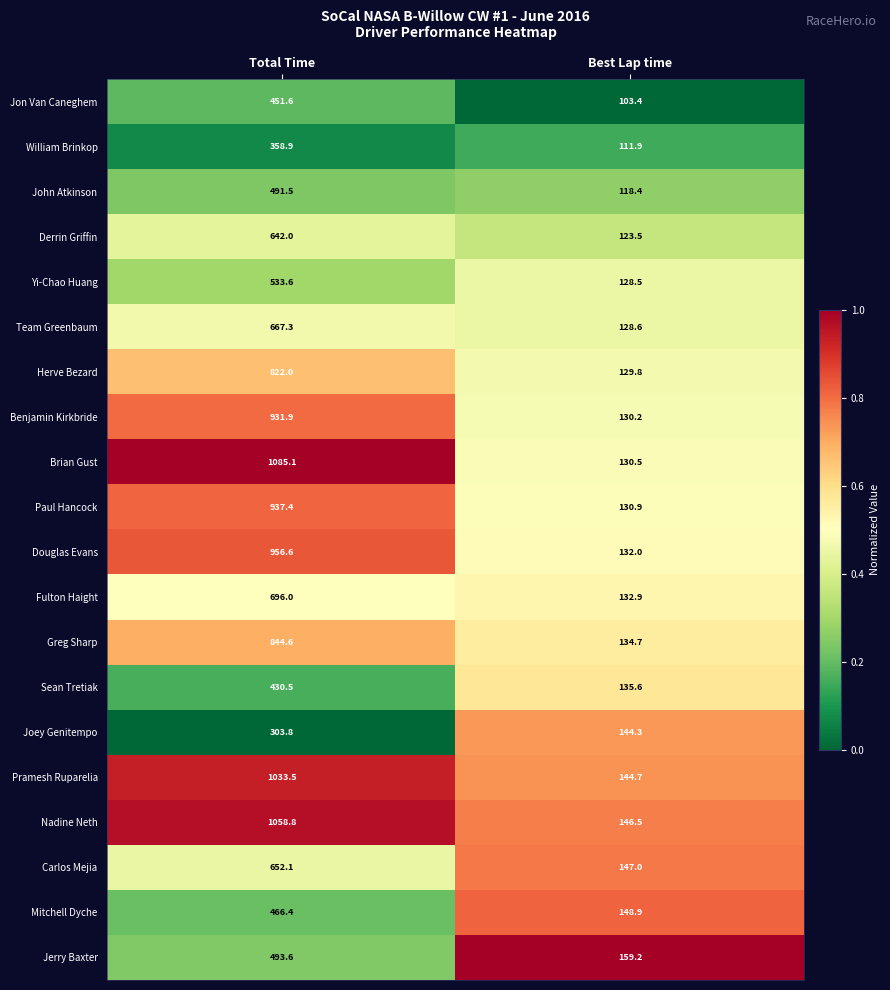

What is the sum of all William Brinkop values?

470.8